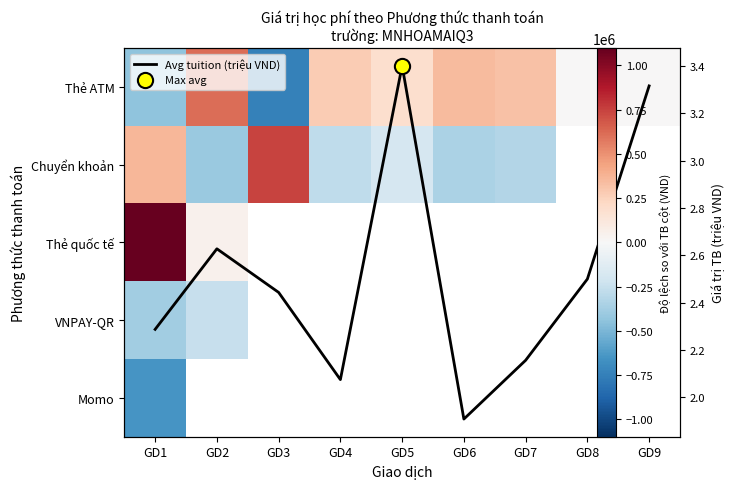

List the labels in order of Avg tuition (triệu VND) value, smallest first.

GD6, GD4, GD7, GD1, GD3, GD8, GD2, GD9, GD5